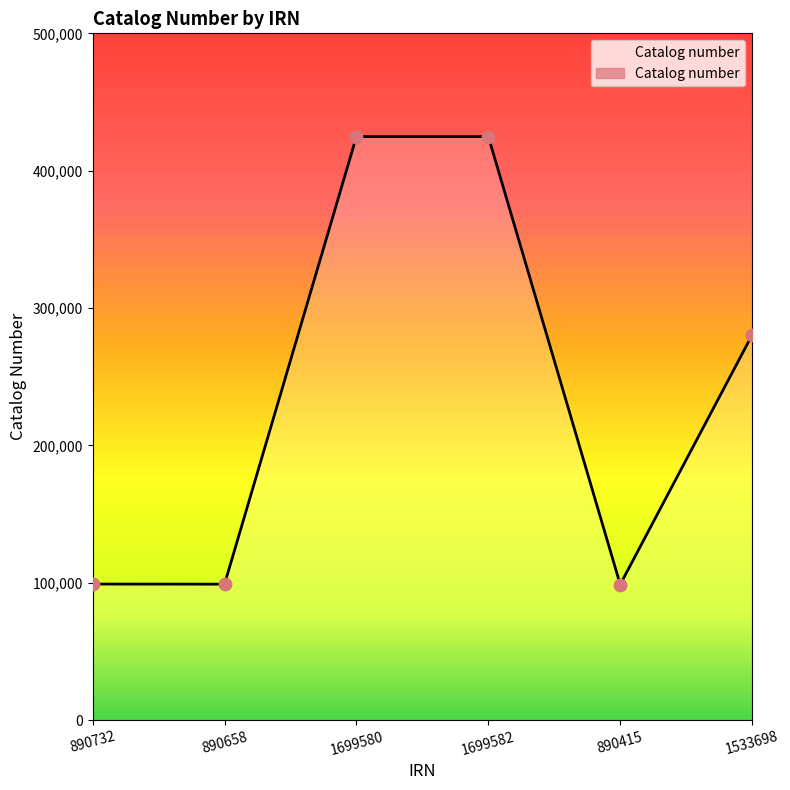

Approximately how many times larger is the value at 890732 compared to 1699582?

0.2